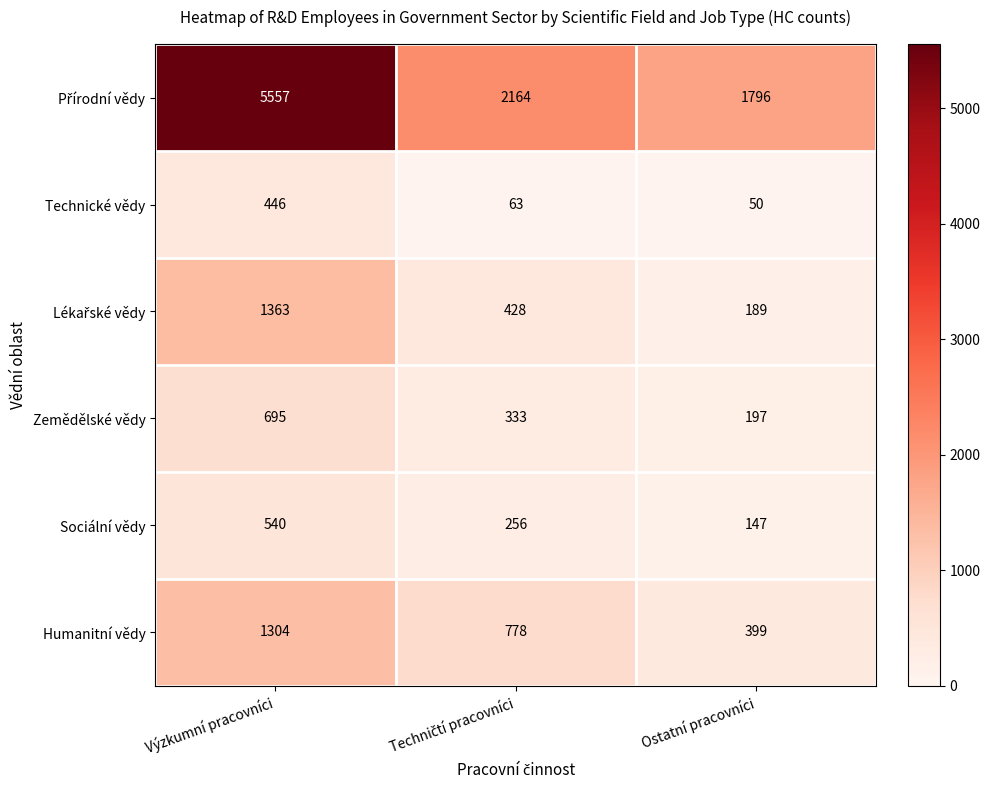

Where does the Sociální vědy series first go above 256?

Výzkumní pracovníci